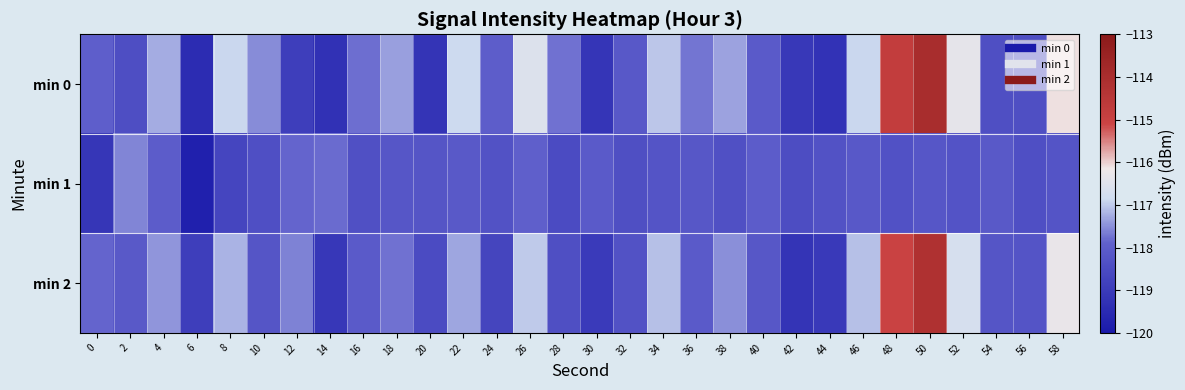

What is the maximum value shown in the chart?

-114.0